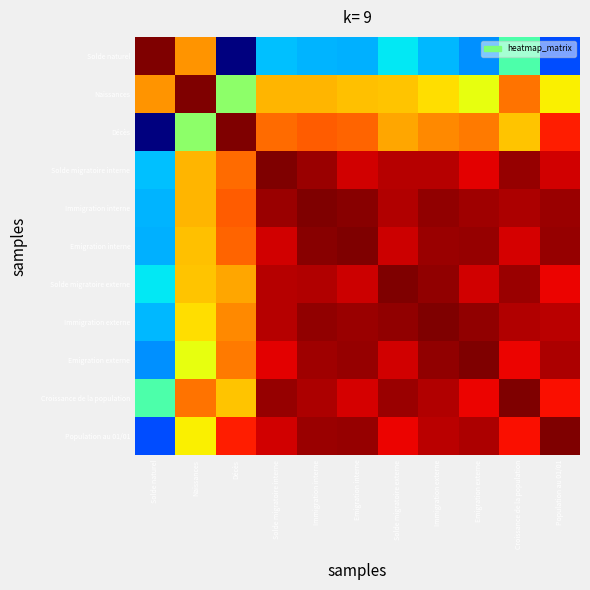

Reading right to left, transcribe all the data shown in this chart.

Solde naturel: Population au 01/01=-0.3	Croissance de la population=0.1	Emigration externe=-0.2	Immigration externe=-0.2	Solde migratoire externe=-0.1	Emigration interne=-0.2	Immigration interne=-0.2	Solde migratoire interne=-0.2	Décès=-0.7	Naissances=0.6	Solde naturel=1.0
Naissances: Population au 01/01=0.4	Croissance de la population=0.6	Emigration externe=0.4	Immigration externe=0.5	Solde migratoire externe=0.5	Emigration interne=0.5	Immigration interne=0.5	Solde migratoire interne=0.5	Décès=0.2	Naissances=1.0	Solde naturel=0.6
Décès: Population au 01/01=0.8	Croissance de la population=0.5	Emigration externe=0.6	Immigration externe=0.6	Solde migratoire externe=0.5	Emigration interne=0.7	Immigration interne=0.7	Solde migratoire interne=0.7	Décès=1.0	Naissances=0.2	Solde naturel=-0.7
Solde migratoire interne: Population au 01/01=0.9	Croissance de la population=1.0	Emigration externe=0.9	Immigration externe=0.9	Solde migratoire externe=0.9	Emigration interne=0.9	Immigration interne=1.0	Solde migratoire interne=1.0	Décès=0.7	Naissances=0.5	Solde naturel=-0.2
Immigration interne: Population au 01/01=1.0	Croissance de la population=0.9	Emigration externe=1.0	Immigration externe=1.0	Solde migratoire externe=0.9	Emigration interne=1.0	Immigration interne=1.0	Solde migratoire interne=1.0	Décès=0.7	Naissances=0.5	Solde naturel=-0.2
Emigration interne: Population au 01/01=1.0	Croissance de la population=0.9	Emigration externe=1.0	Immigration externe=1.0	Solde migratoire externe=0.9	Emigration interne=1.0	Immigration interne=1.0	Solde migratoire interne=0.9	Décès=0.7	Naissances=0.5	Solde naturel=-0.2
Solde migratoire externe: Population au 01/01=0.8	Croissance de la population=1.0	Emigration externe=0.9	Immigration externe=1.0	Solde migratoire externe=1.0	Emigration interne=0.9	Immigration interne=0.9	Solde migratoire interne=0.9	Décès=0.5	Naissances=0.5	Solde naturel=-0.1
Immigration externe: Population au 01/01=0.9	Croissance de la population=0.9	Emigration externe=1.0	Immigration externe=1.0	Solde migratoire externe=1.0	Emigration interne=1.0	Immigration interne=1.0	Solde migratoire interne=0.9	Décès=0.6	Naissances=0.5	Solde naturel=-0.2
Emigration externe: Population au 01/01=0.9	Croissance de la population=0.8	Emigration externe=1.0	Immigration externe=1.0	Solde migratoire externe=0.9	Emigration interne=1.0	Immigration interne=1.0	Solde migratoire interne=0.9	Décès=0.6	Naissances=0.4	Solde naturel=-0.2
Croissance de la population: Population au 01/01=0.8	Croissance de la population=1.0	Emigration externe=0.8	Immigration externe=0.9	Solde migratoire externe=1.0	Emigration interne=0.9	Immigration interne=0.9	Solde migratoire interne=1.0	Décès=0.5	Naissances=0.6	Solde naturel=0.1
Population au 01/01: Population au 01/01=1.0	Croissance de la population=0.8	Emigration externe=0.9	Immigration externe=0.9	Solde migratoire externe=0.8	Emigration interne=1.0	Immigration interne=1.0	Solde migratoire interne=0.9	Décès=0.8	Naissances=0.4	Solde naturel=-0.3